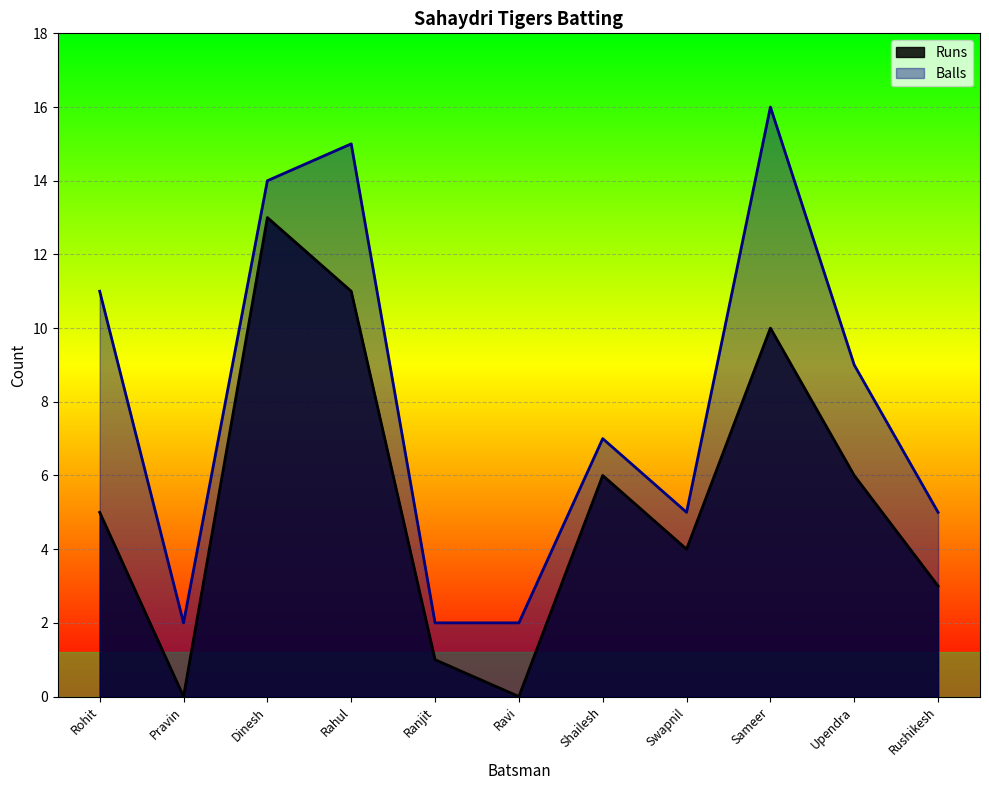

At how many categories does at least one series exceed 7?

5